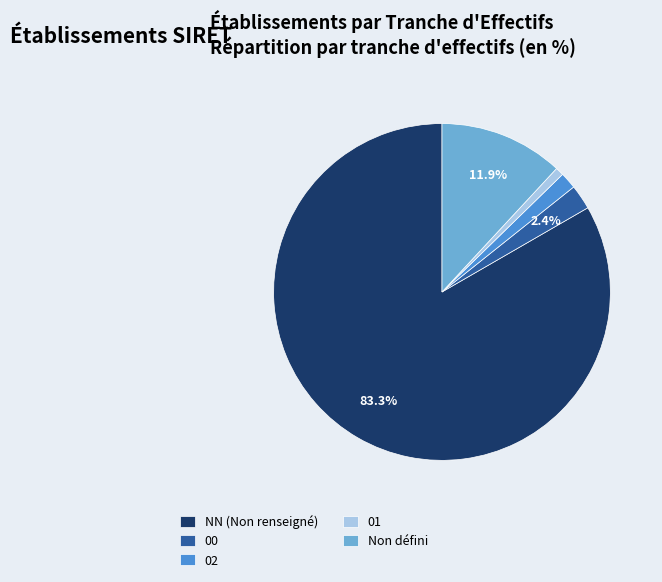

What is the smallest slice in the pie chart?

01